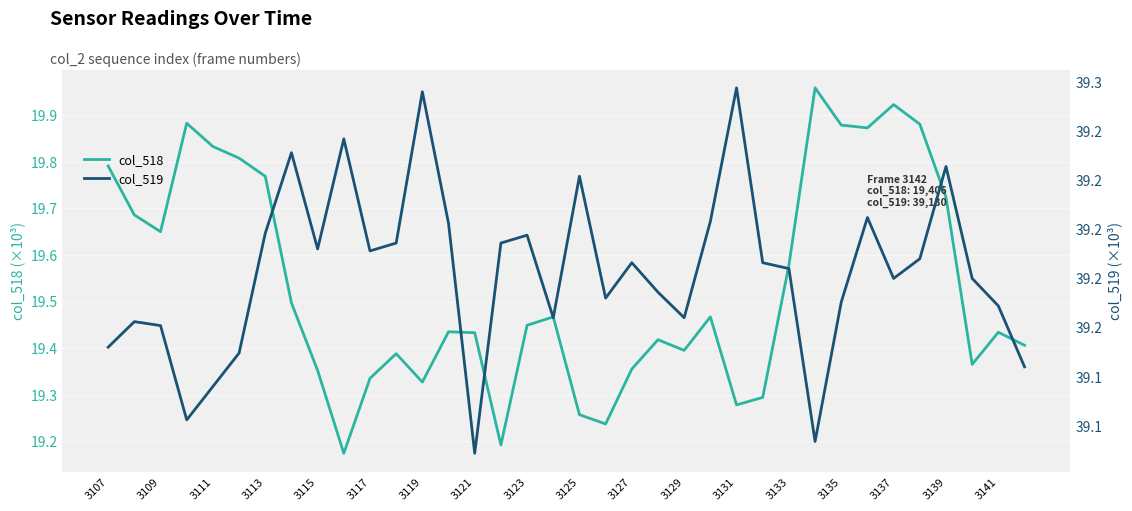

What is the average value of the col_519 series?

39.2